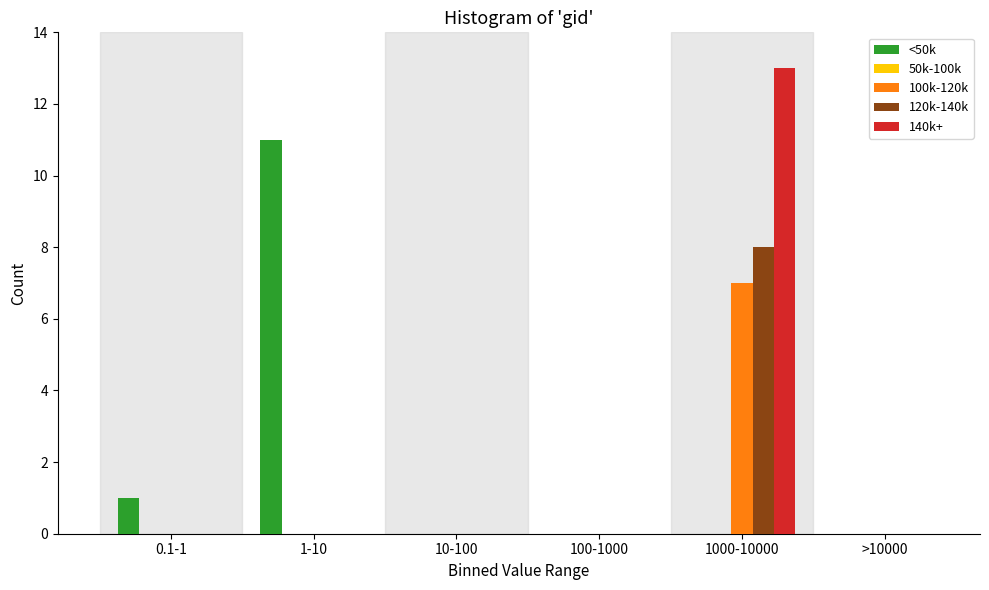

Which series changed the most between 10-100 and 1000-10000?

140k+